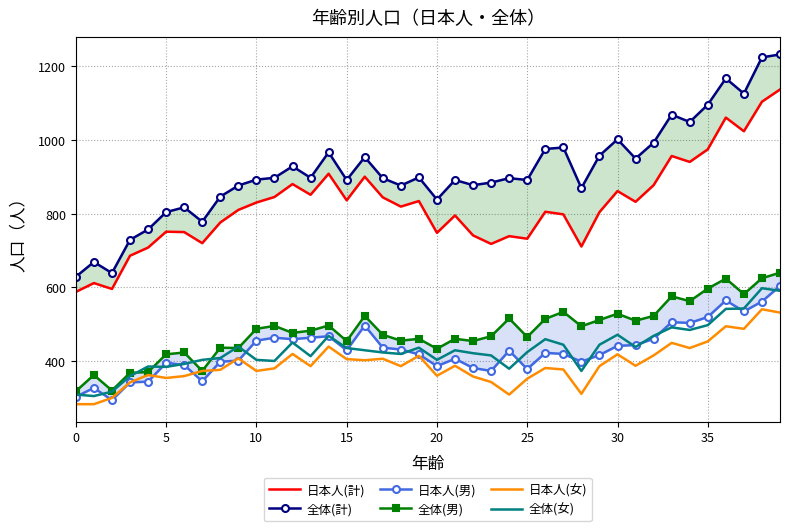

At which label does 全体(計) reach its peak?

39